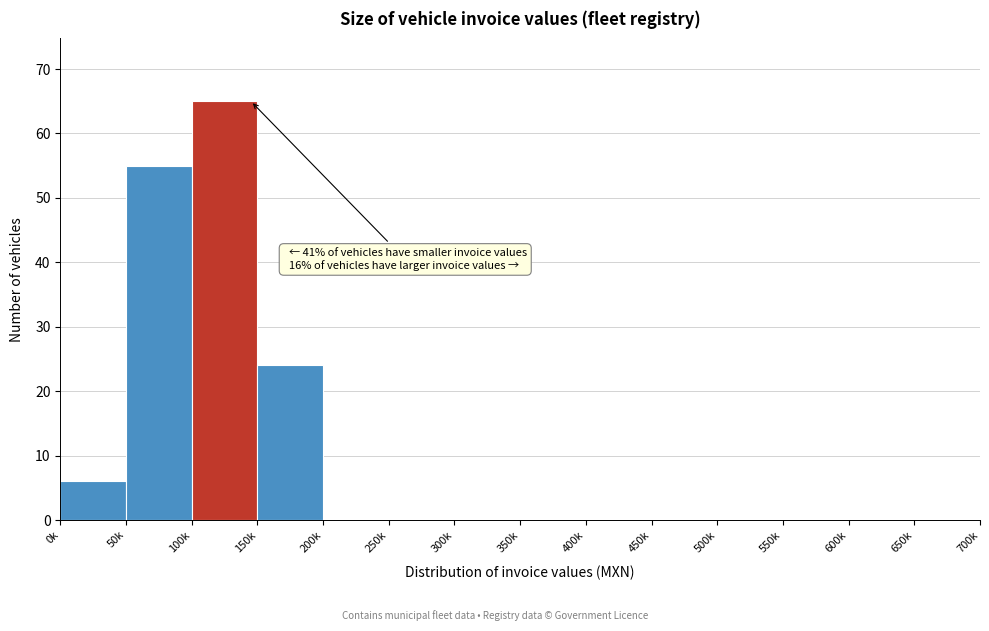

Reading right to left, what are all the values shown in this chart?

650k=0	600k=0	550k=0	500k=0	450k=0	400k=0	350k=0	300k=0	250k=0	200k=0	150k=24	100k=65	50k=55	0k=6